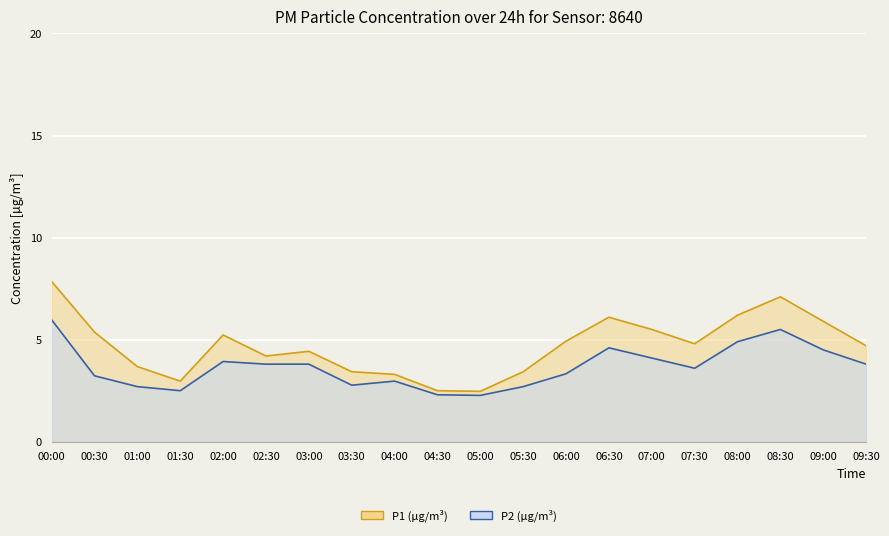

What is the value of the P1 (µg/m³) (line) point at the 5th from the left?

5.2